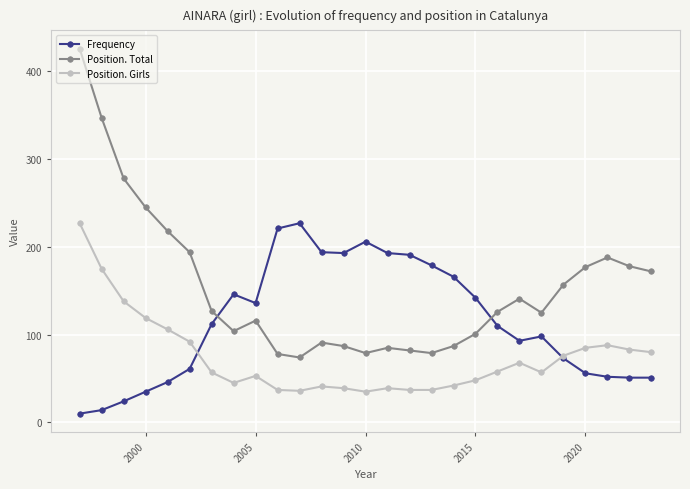

Which series has the largest total across all categories?

Position. Total